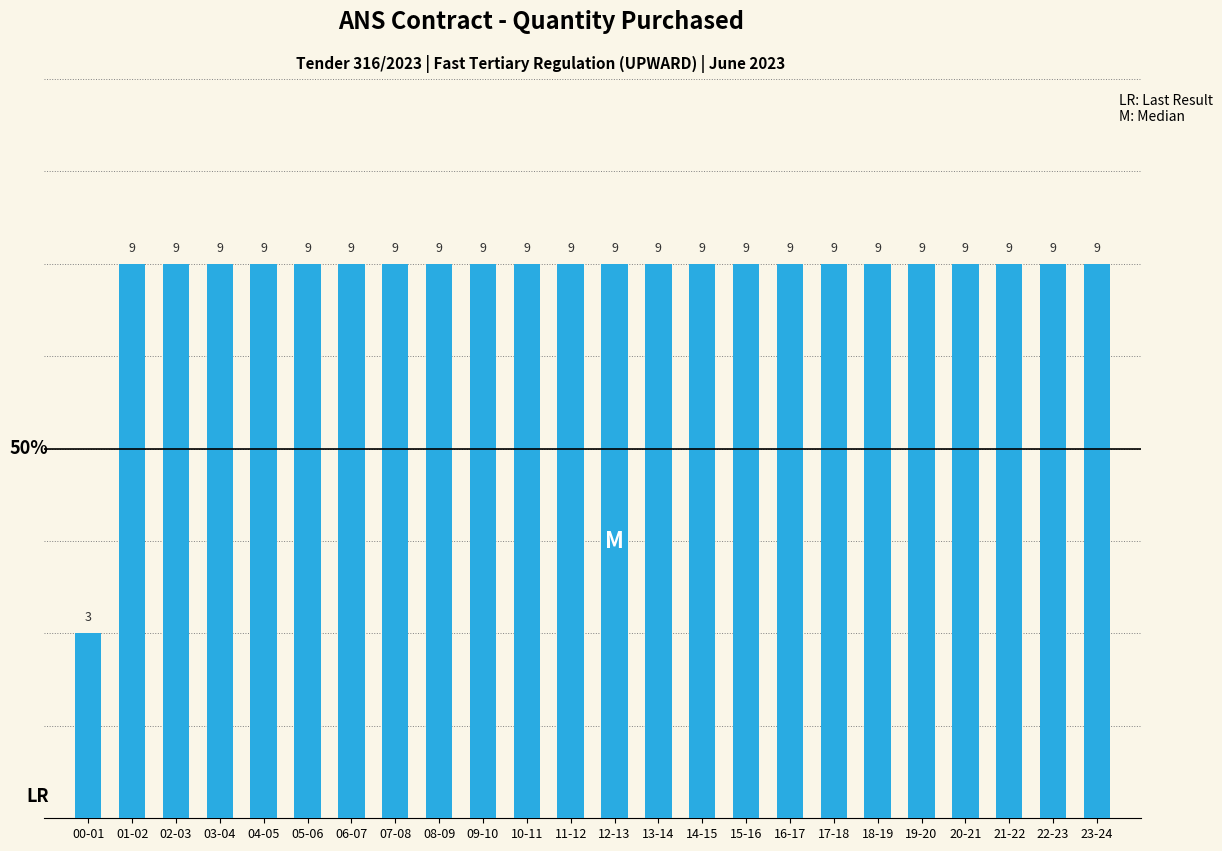

Reading left to right, list all the values displayed in this chart.

00-01=3	01-02=9	02-03=9	03-04=9	04-05=9	05-06=9	06-07=9	07-08=9	08-09=9	09-10=9	10-11=9	11-12=9	12-13=9	13-14=9	14-15=9	15-16=9	16-17=9	17-18=9	18-19=9	19-20=9	20-21=9	21-22=9	22-23=9	23-24=9